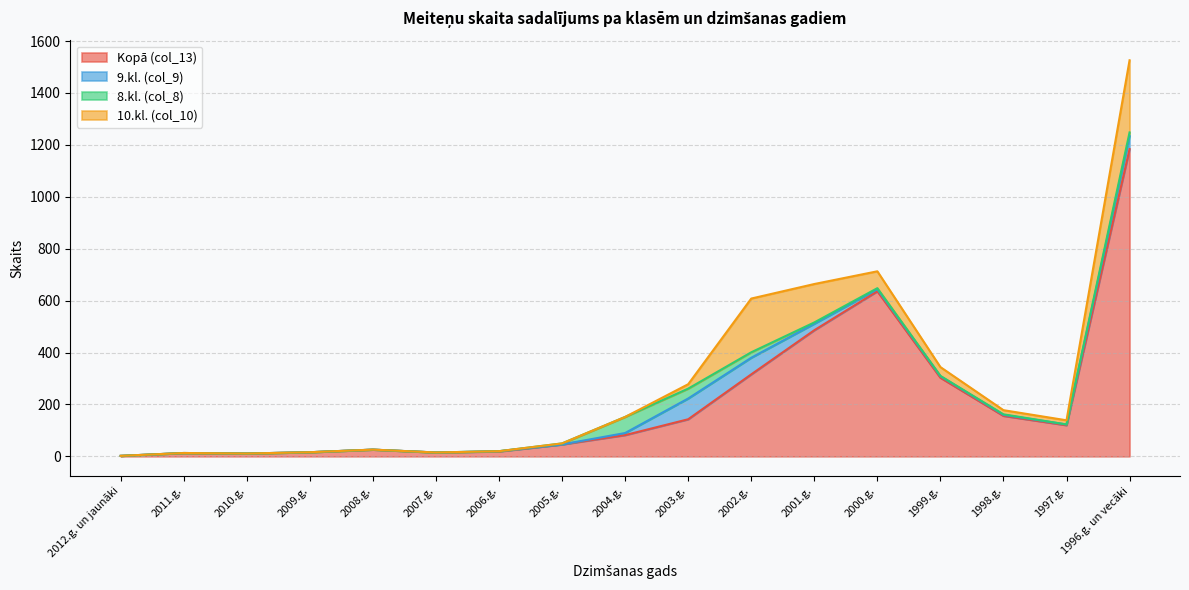

What is the label of the 6th point from the left?

2007.g.